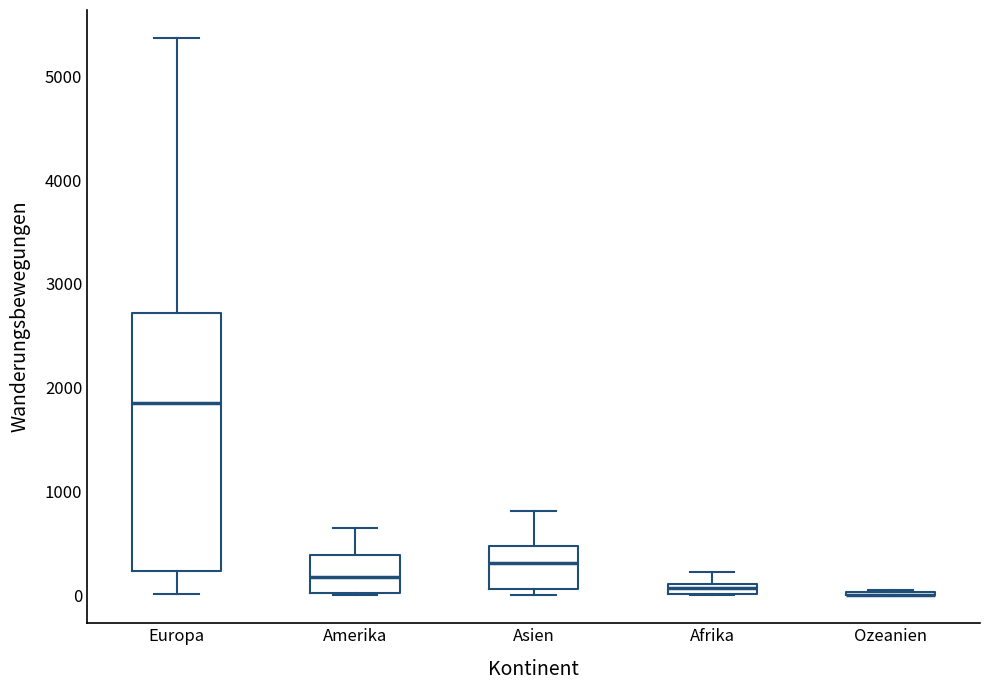

Which box is the tallest, from its lower edge to its upper edge?

Europa